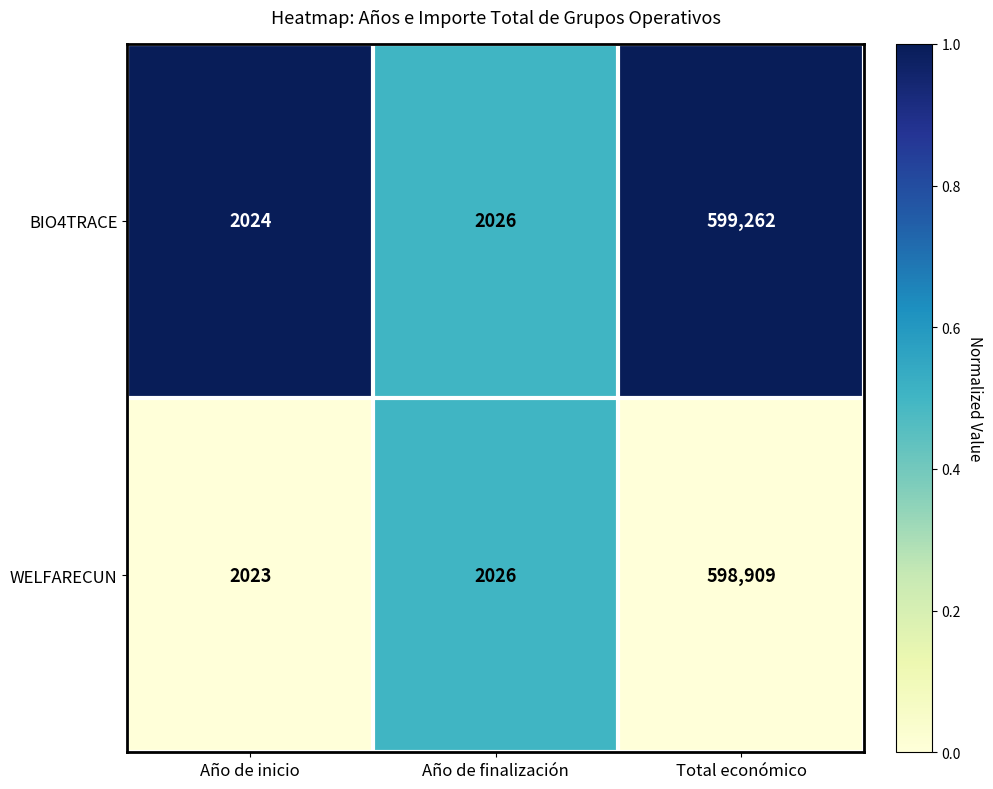

Reading left to right, transcribe all the data shown in this chart.

BIO4TRACE: Año de inicio=2024	Año de finalización=2026	Total económico=599262
WELFARECUN: Año de inicio=2023	Año de finalización=2026	Total económico=598909